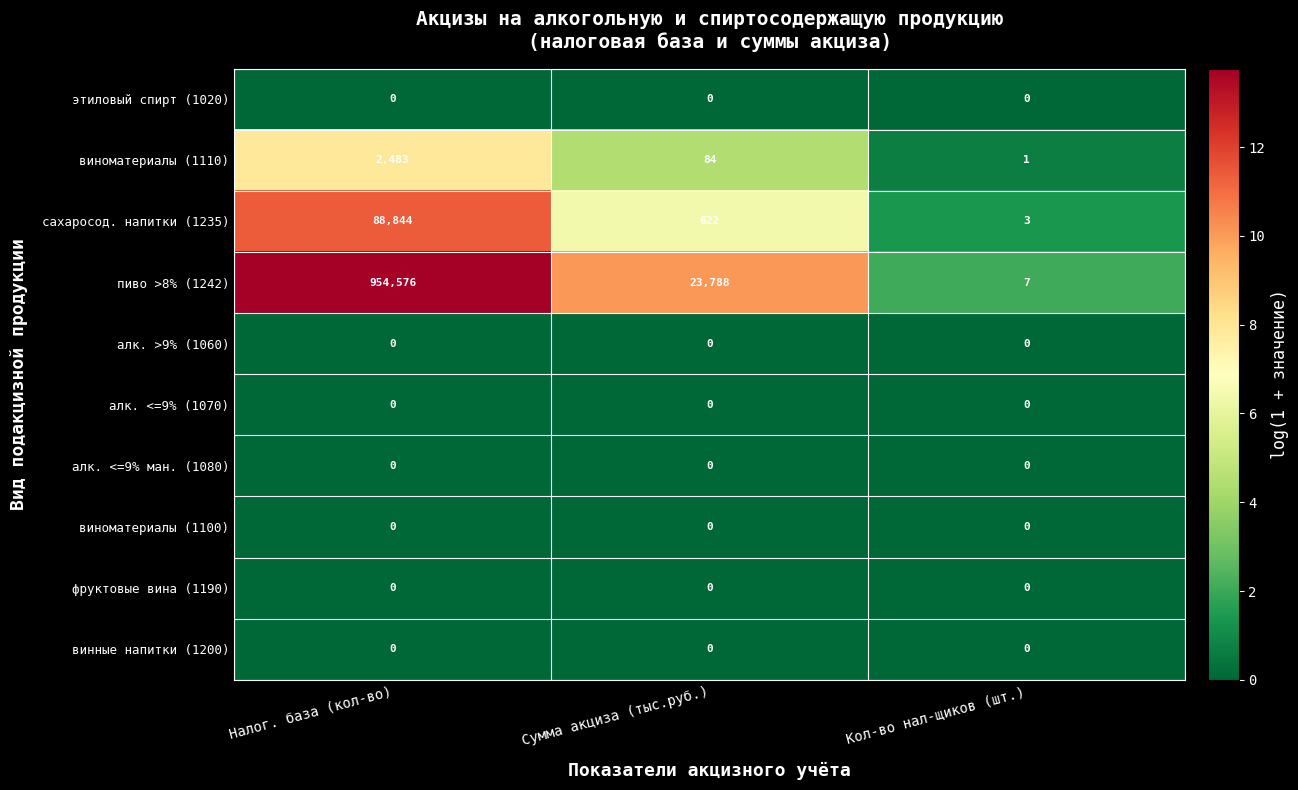

The фруктовые вина (1190) series shows 0 at Налог. база (кол-во). True or false?

True